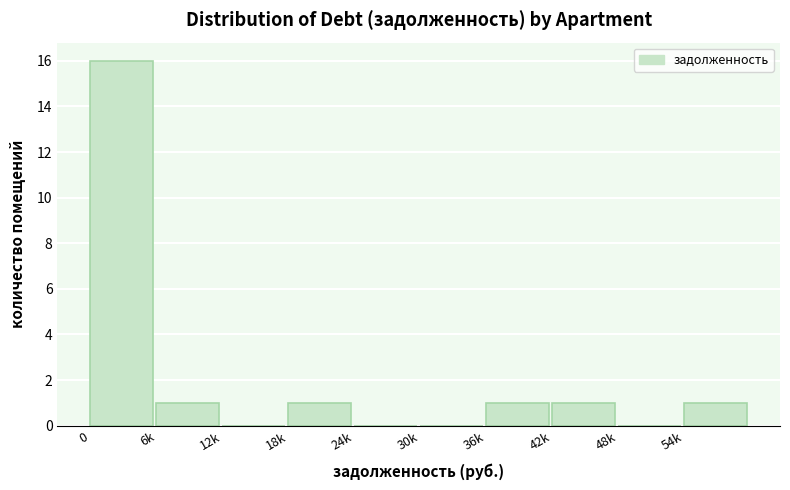

Reading right to left, list all the values displayed in this chart.

54k=1	48k=0	42k=1	36k=1	30k=0	24k=0	18k=1	12k=0	6k=1	0=16